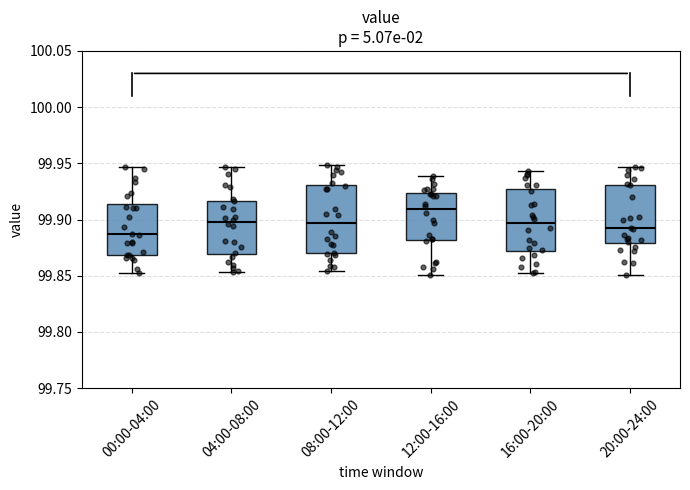

Reading left to right, read every box against the y-axis: the position of its median line, the range the box covers, and the ends of its whiskers. The values are not printed on the chart, so give them approximately, as read against the axis.

00:00-04:00: median 99.885, box 99.870 to 99.915, whiskers 99.850 to 99.945
04:00-08:00: median 99.900, box 99.870 to 99.915, whiskers 99.855 to 99.945
08:00-12:00: median 99.895, box 99.870 to 99.930, whiskers 99.855 to 99.950
12:00-16:00: median 99.910, box 99.880 to 99.925, whiskers 99.850 to 99.940
16:00-20:00: median 99.895, box 99.870 to 99.925, whiskers 99.855 to 99.945
20:00-24:00: median 99.890, box 99.880 to 99.930, whiskers 99.850 to 99.945